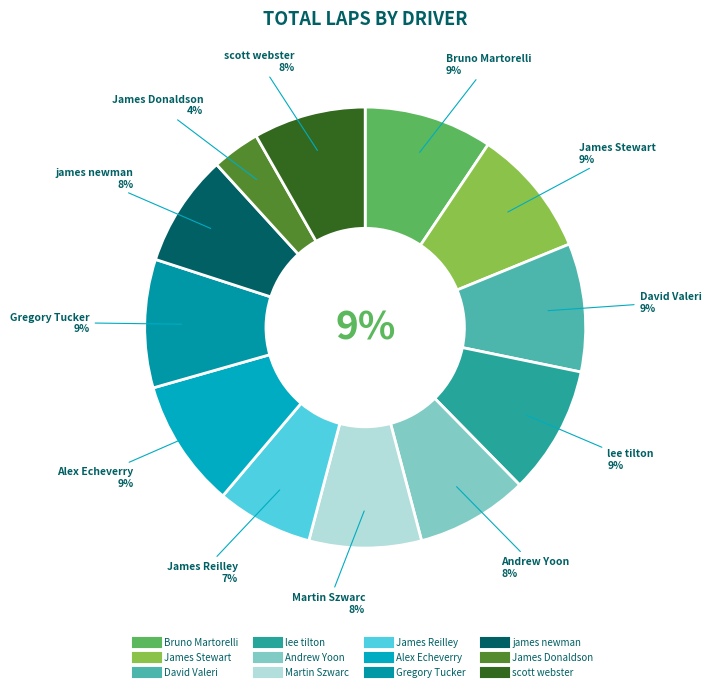

What percentage is the Andrew Yoon slice, to the nearest percent?

8%